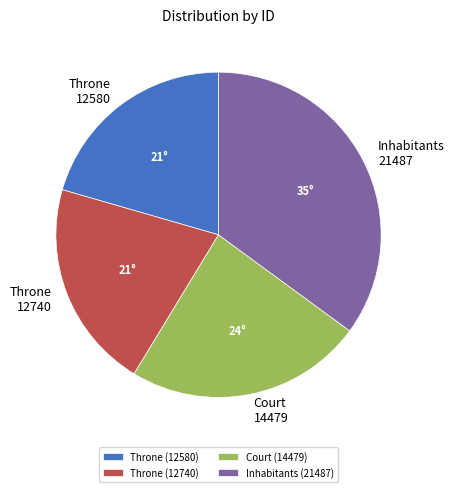

Count the number of slices in the pie.

4